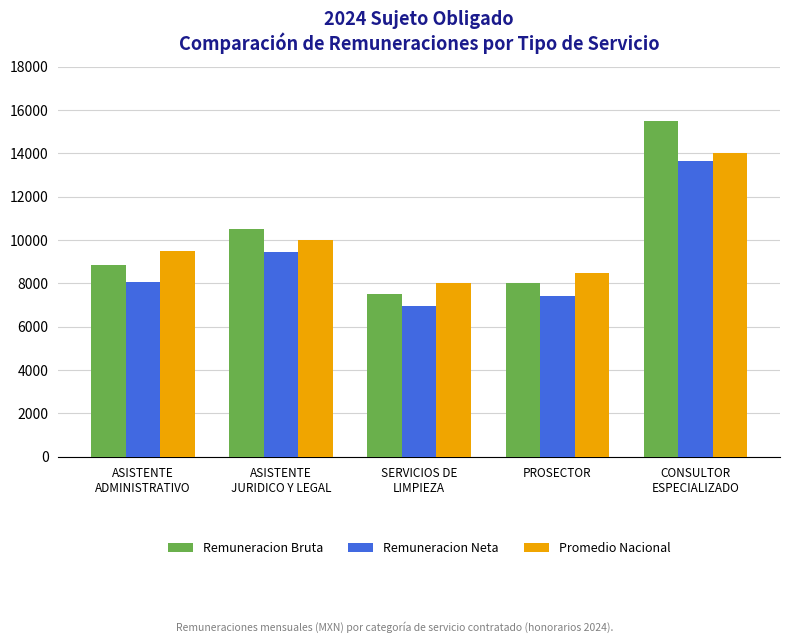

How many data points does each series have?

5